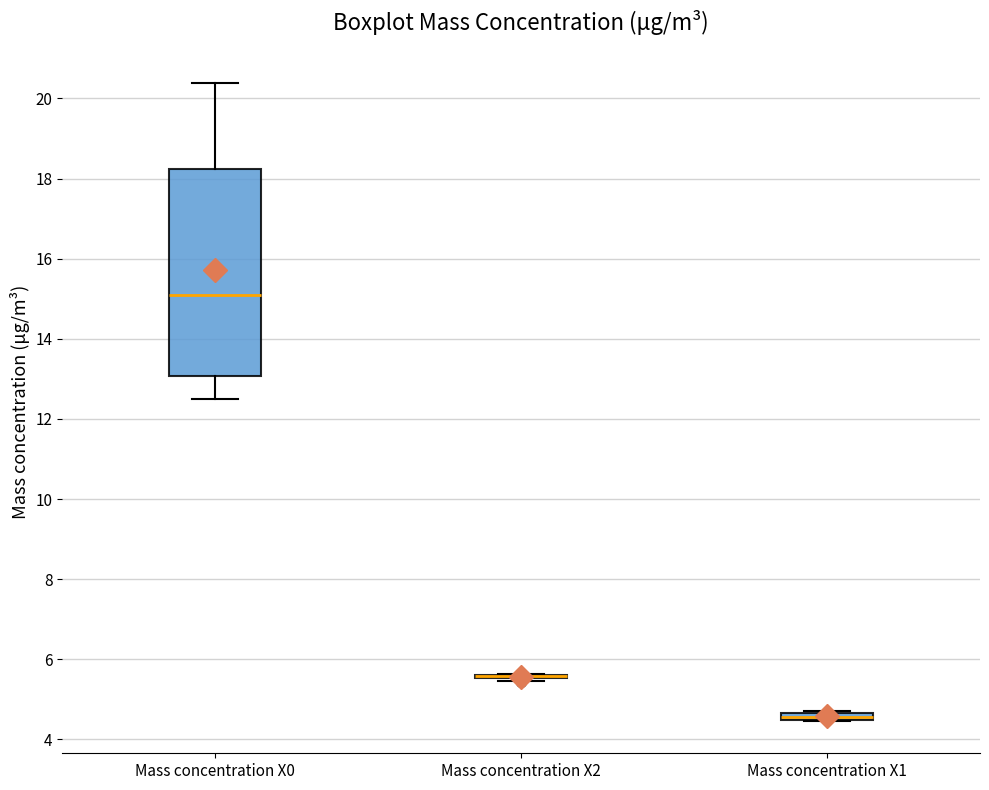

Where is the lower edge of the box for Mass concentration X1 on the y-axis? The values are not printed on the chart, so give them approximately, as read against the axis.

4.4